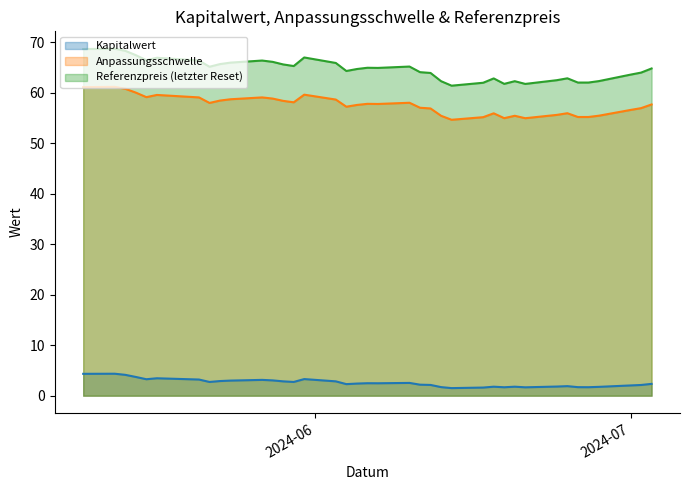

How many interior local peaks does the Anpassungsschwelle series have?

9